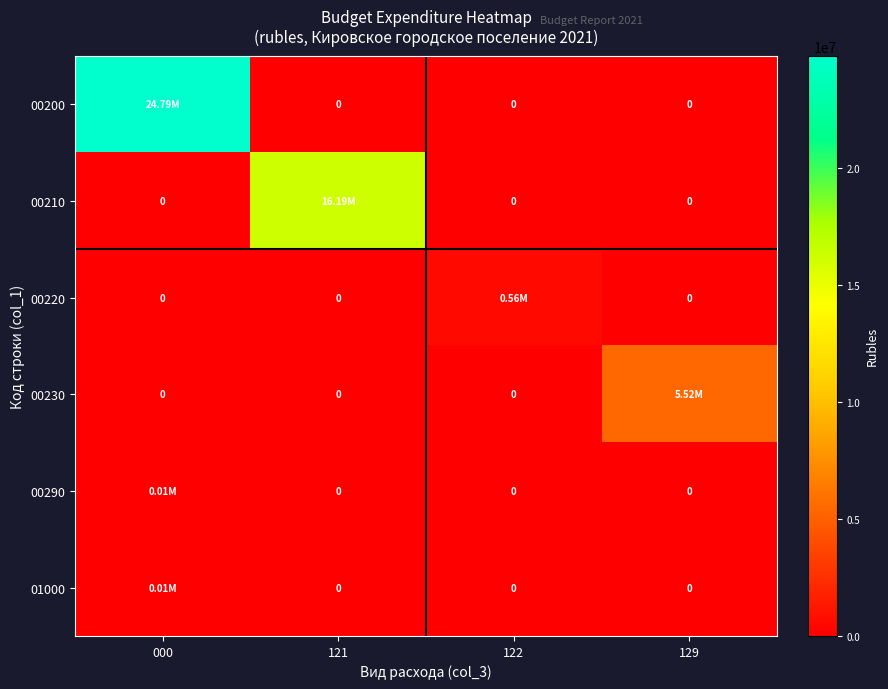

Which label corresponds to the smallest value in the chart?

121